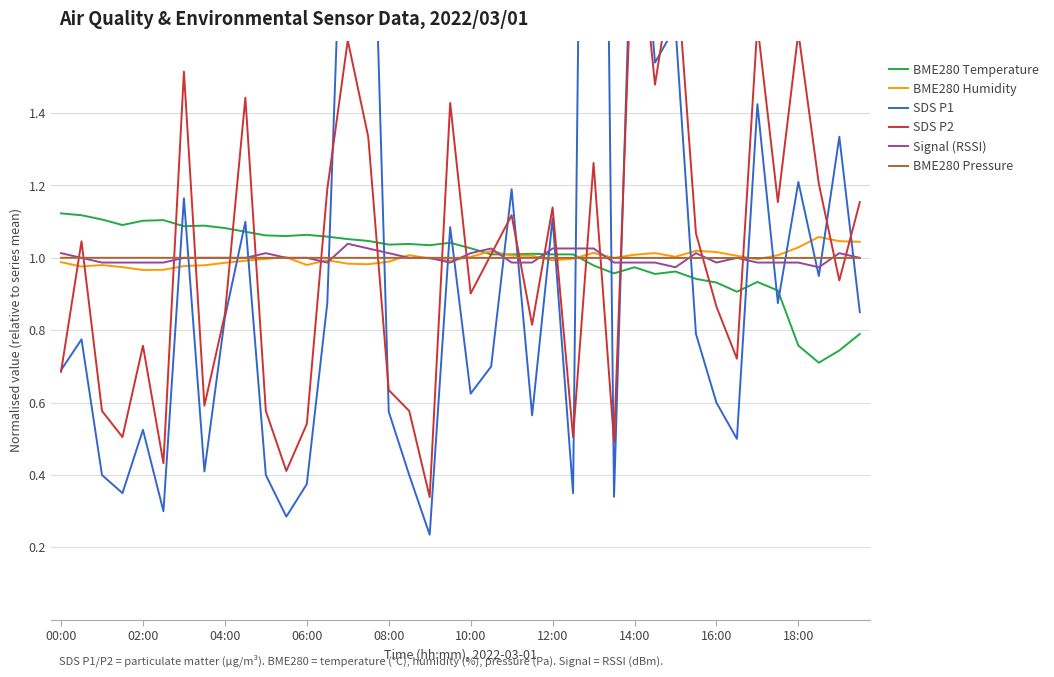

Which series changed the most between 18 and 30?

SDS P2